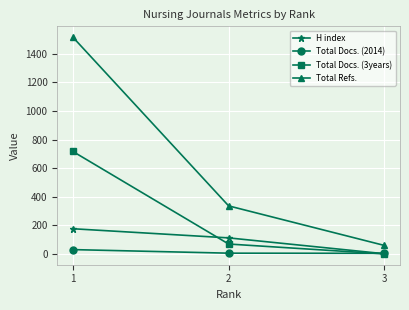

At how many categories does at least one series exceed 1096?

1